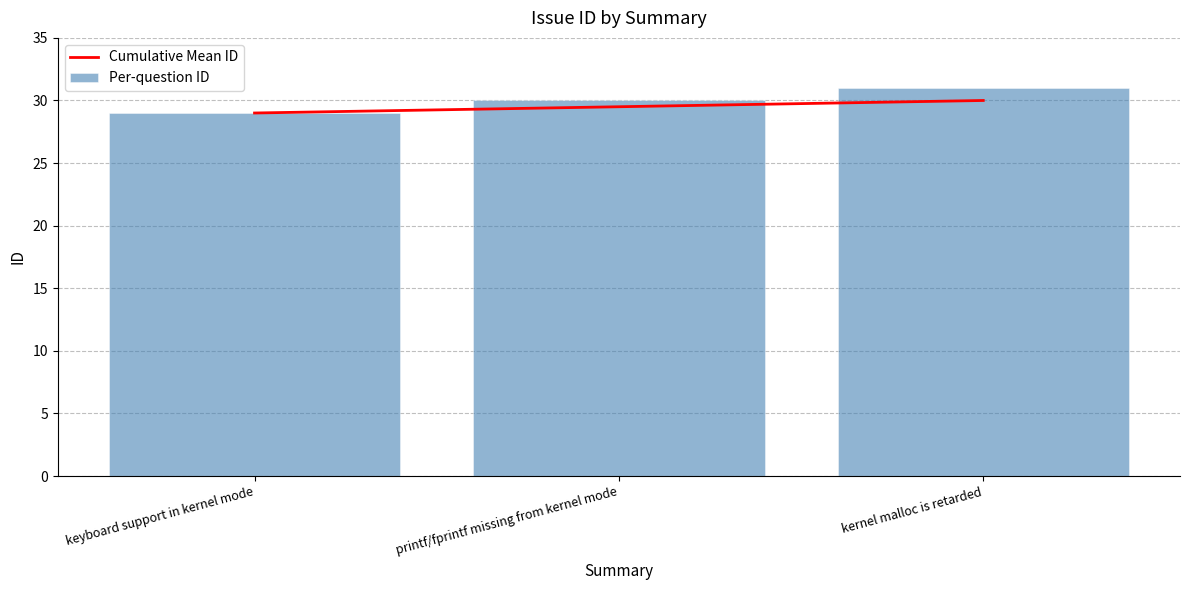

What is the difference between the Cumulative Mean ID values at keyboard support in kernel mode and kernel malloc is retarded?

1.0